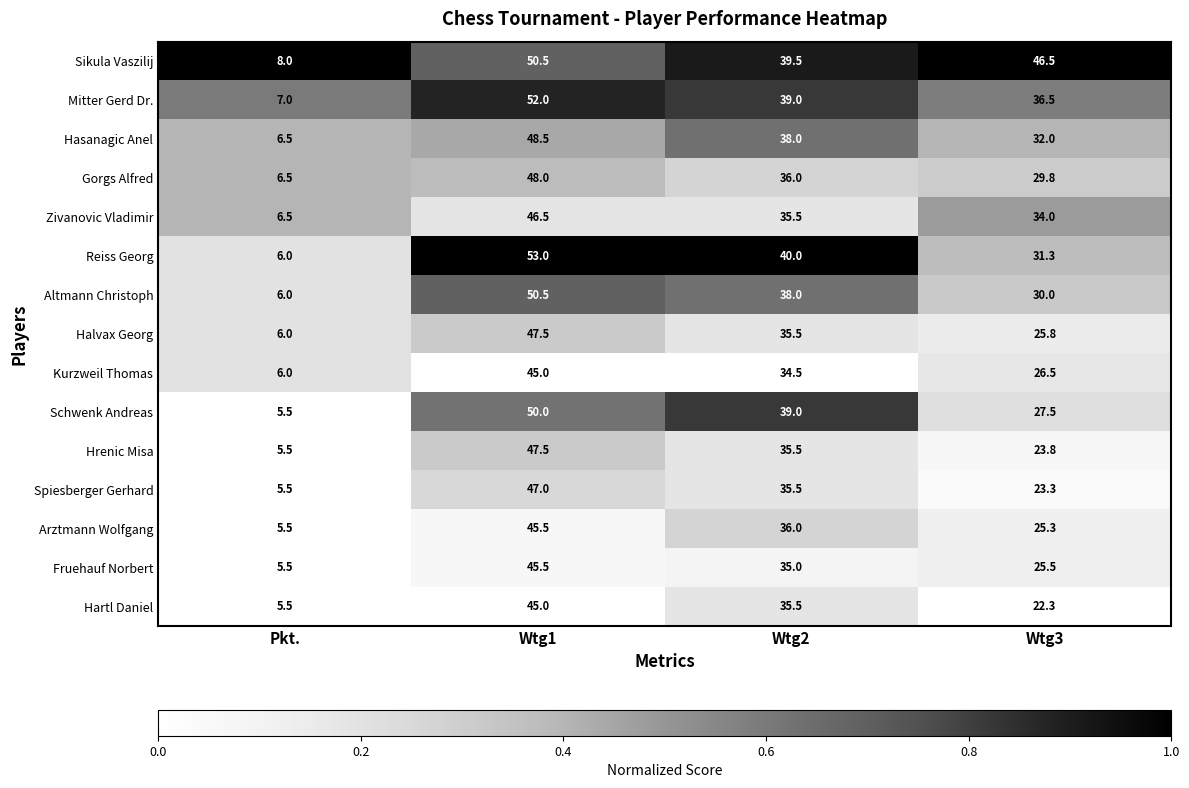

The Fruehauf Norbert series shows 45.5 at Wtg1. True or false?

True